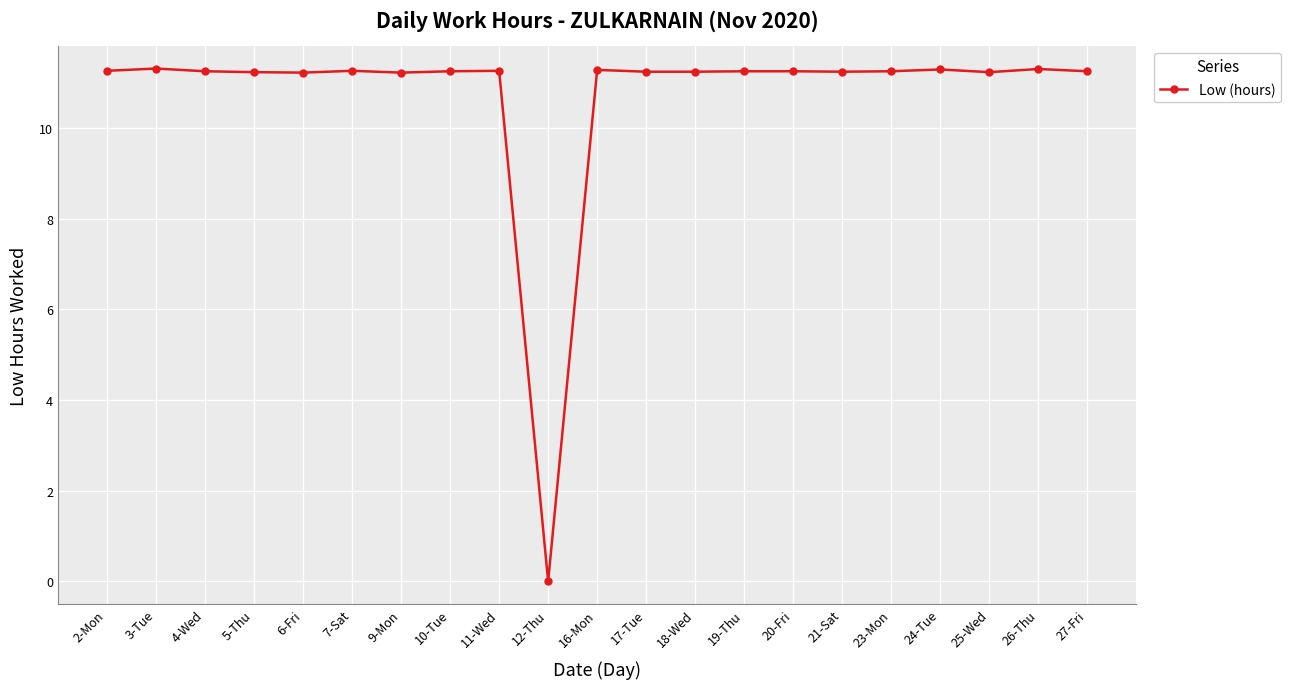

At which label is the value closest to 5?

12-Thu